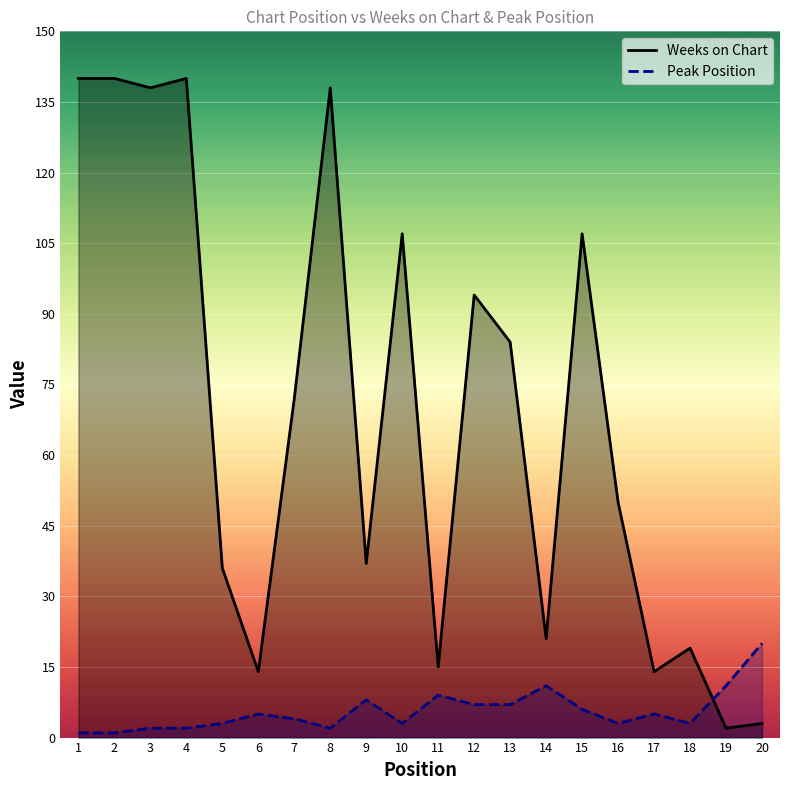

True or false: Weeks on Chart and Peak Position intersect in this chart.

True